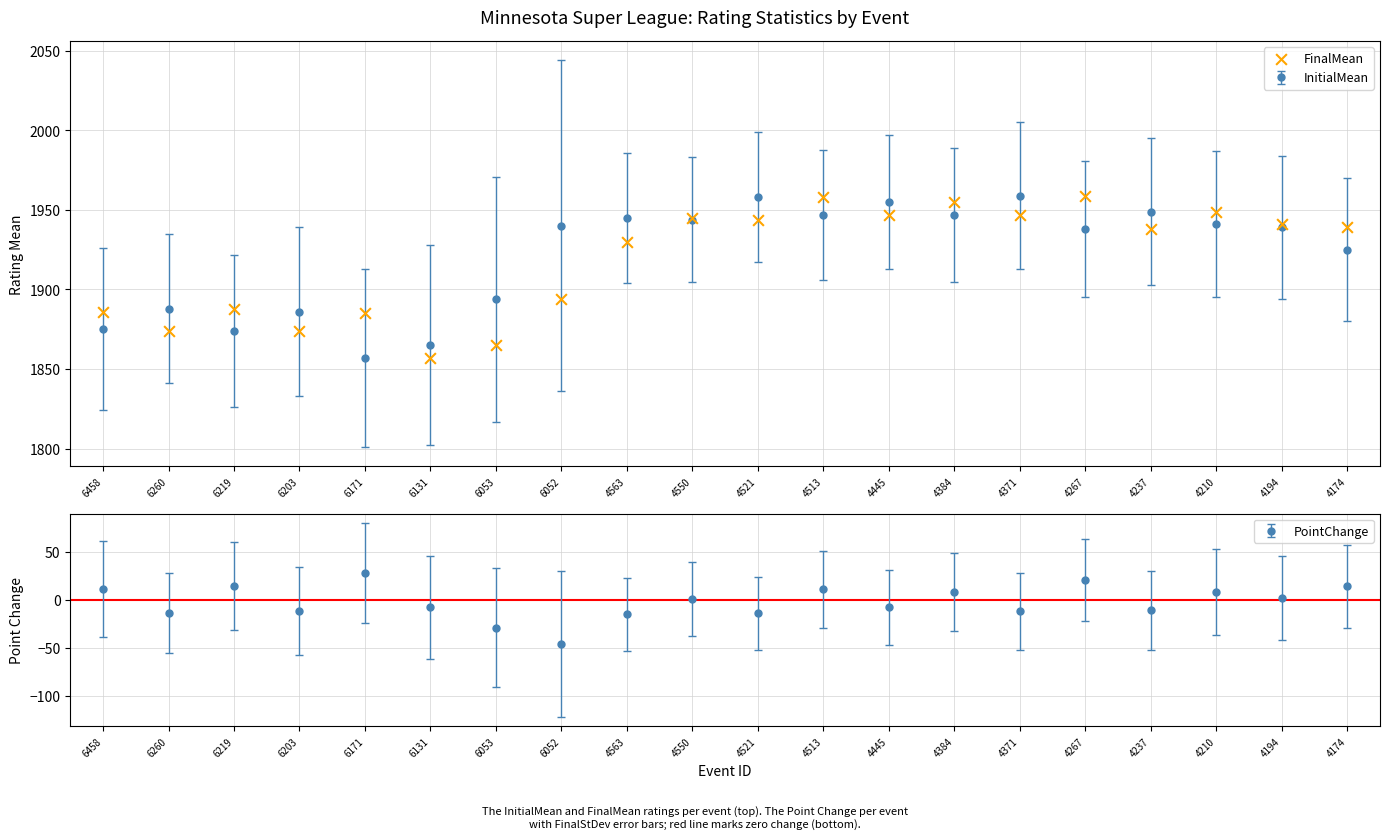

What is the change in value from 6219 to 6052?

+6